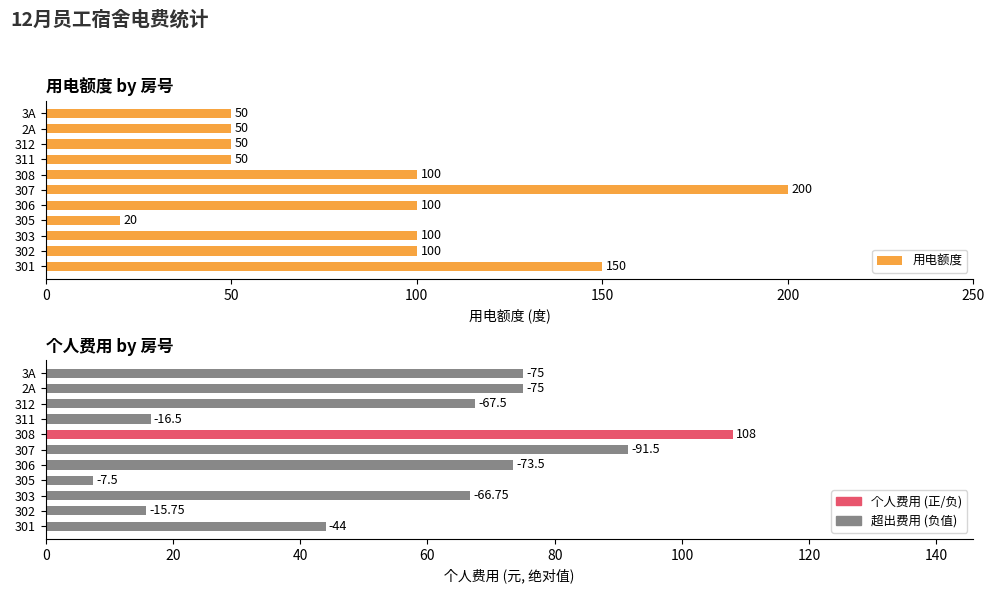

The 用电额度 series shows 69.1 at 3A. True or false?

False